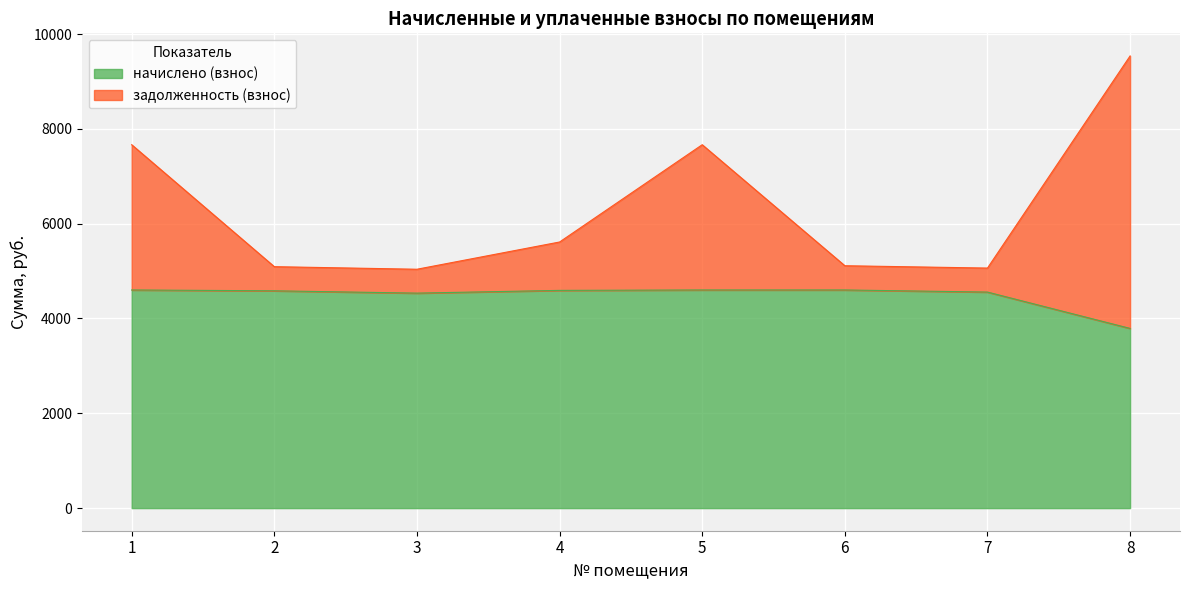

At which category is the sum across all series the highest?

8